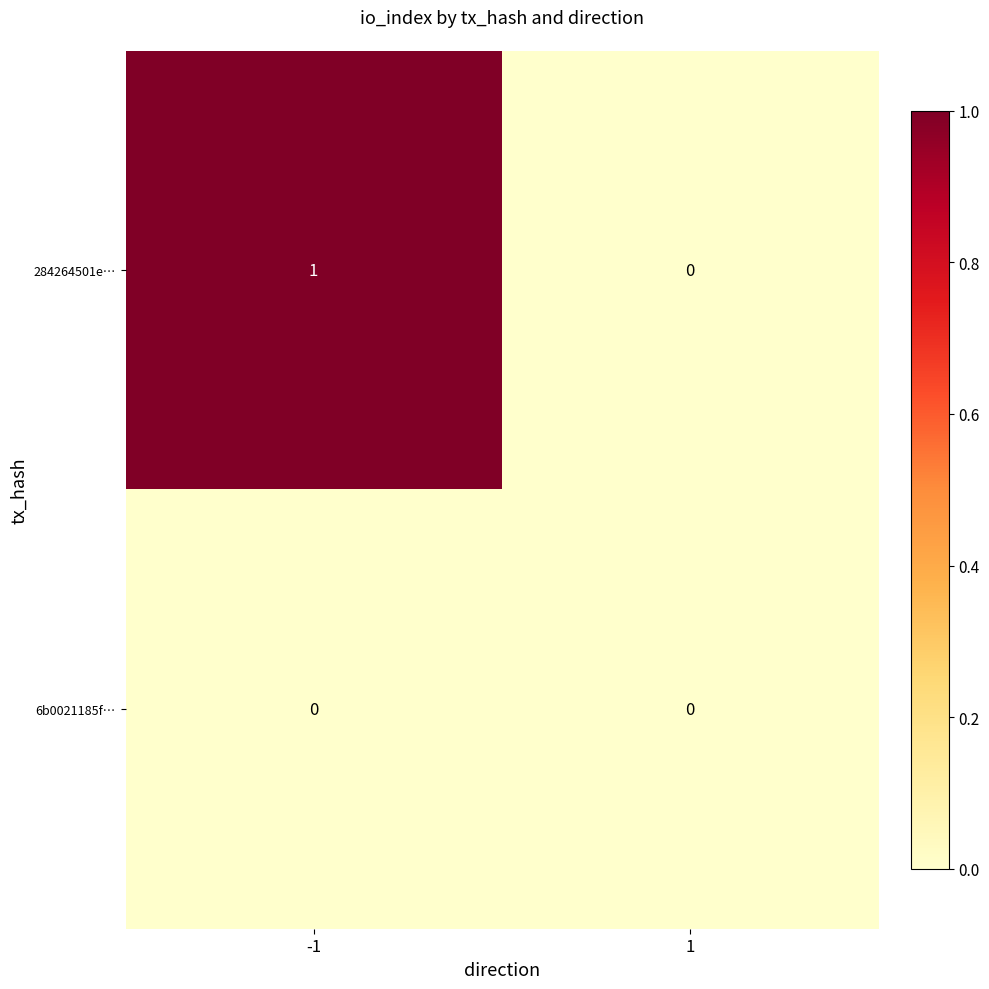

Reading right to left, extract all data points from this chart.

284264501e…: 1=0	-1=1
6b0021185f…: 1=0	-1=0